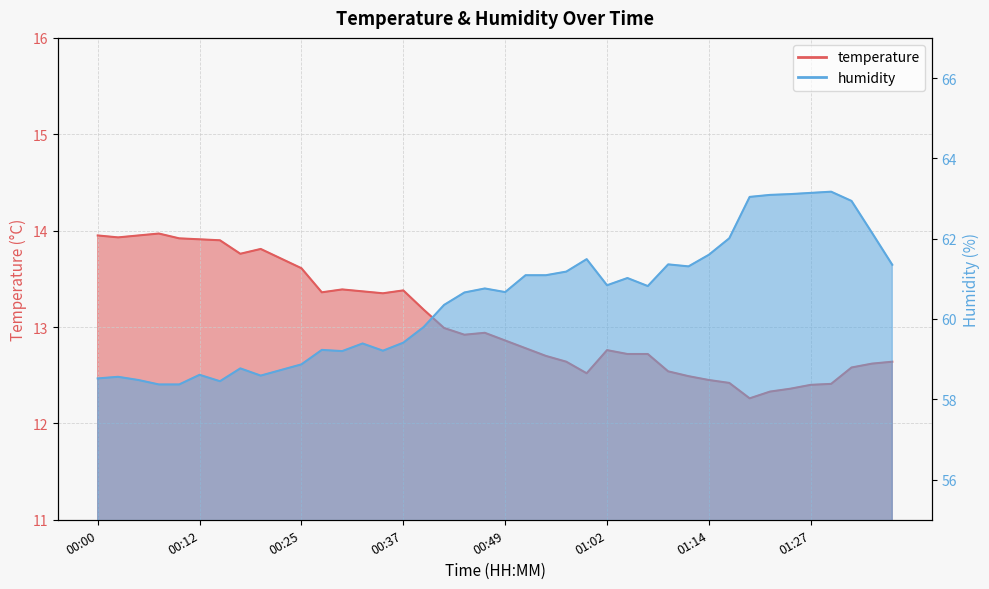

What is the maximum value shown in the chart?

63.2